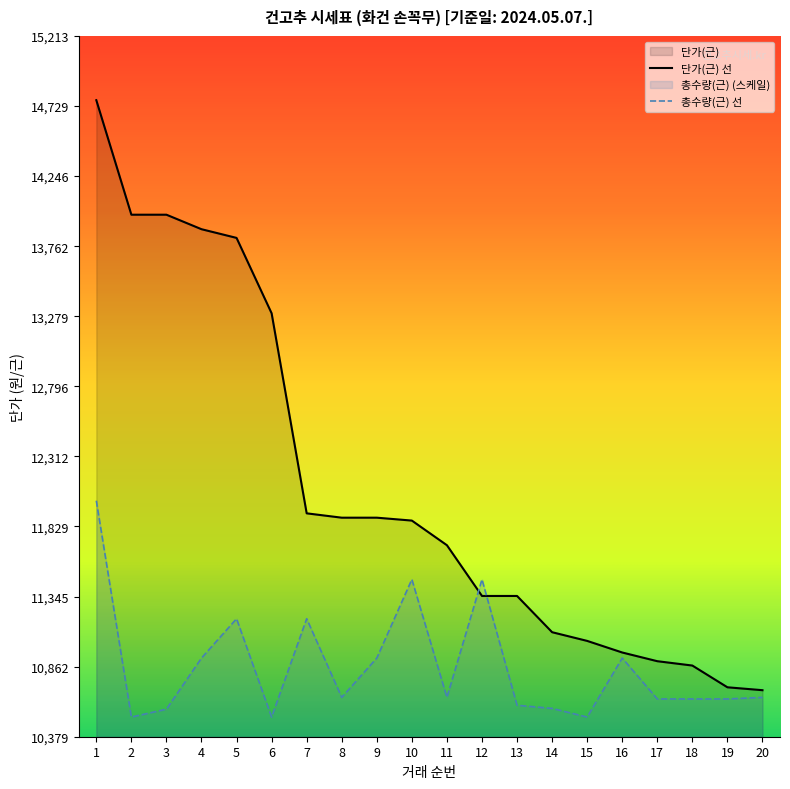

How many lines are shown in the chart?

2